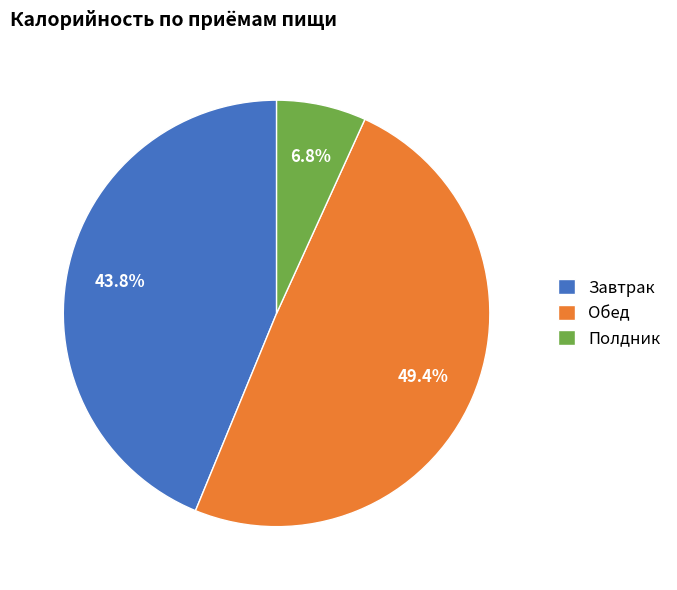

Which category has the smallest portion of the pie?

Полдник